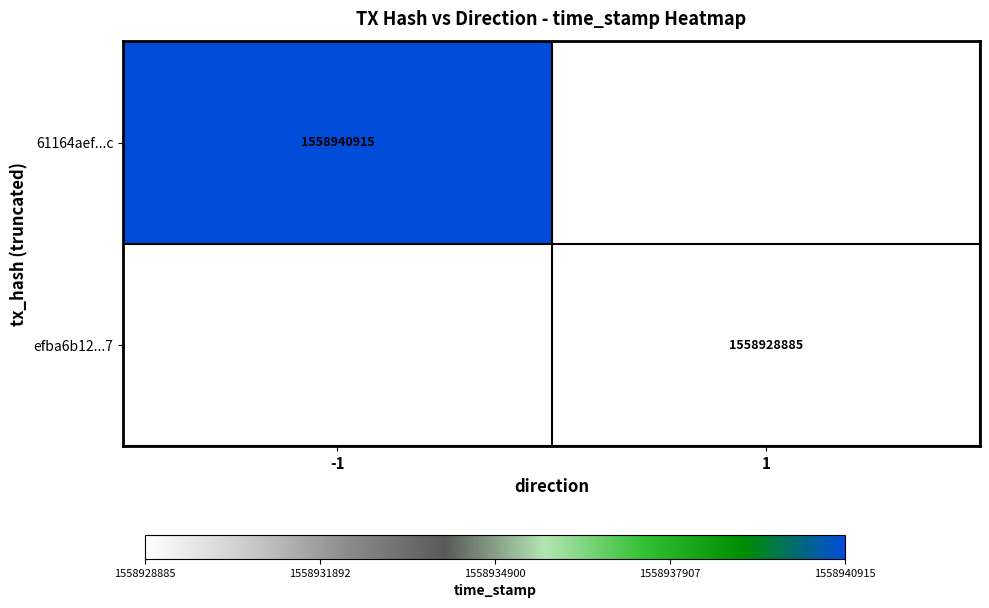

The value of efba6b12...7 at 1 is 897494869. True or false?

False